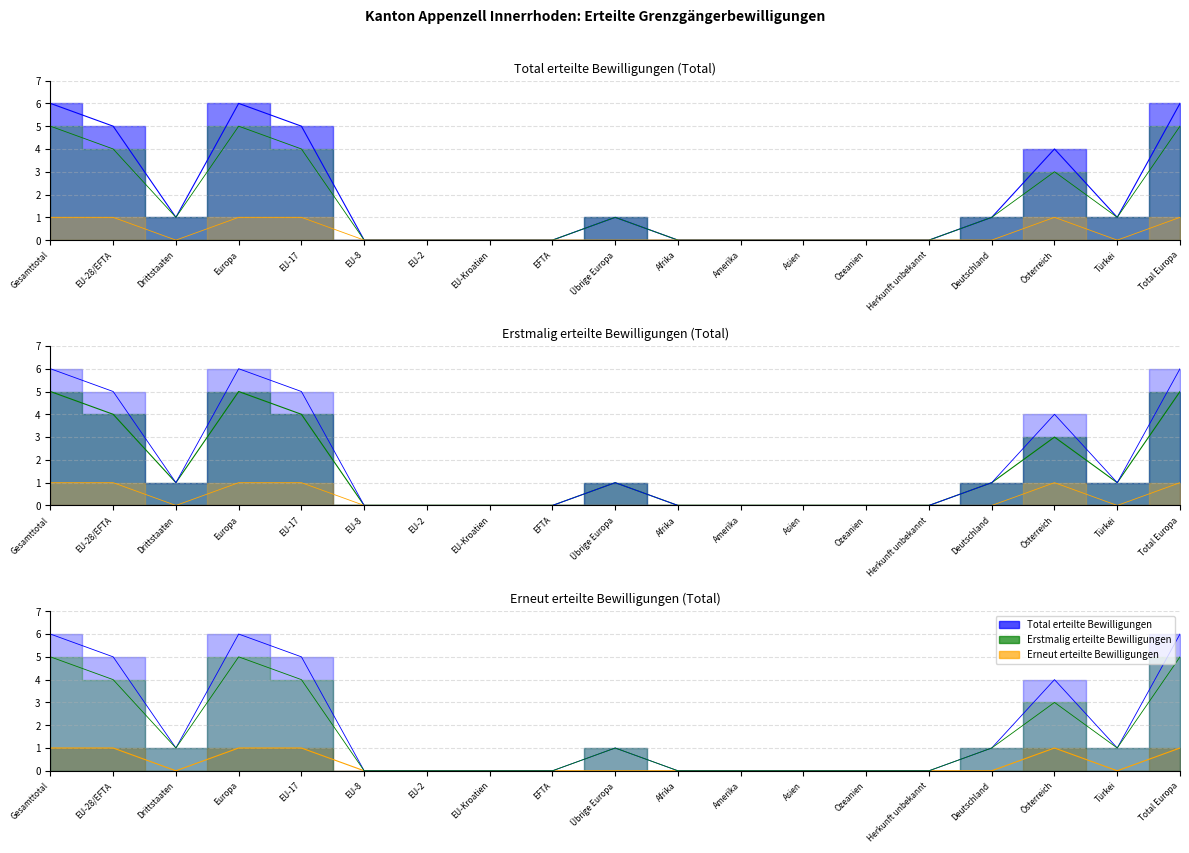

What are all the series names shown in the legend?

Total erteilte Bewilligungen, Erstmalig erteilte Bewilligungen, Erneut erteilte Bewilligungen